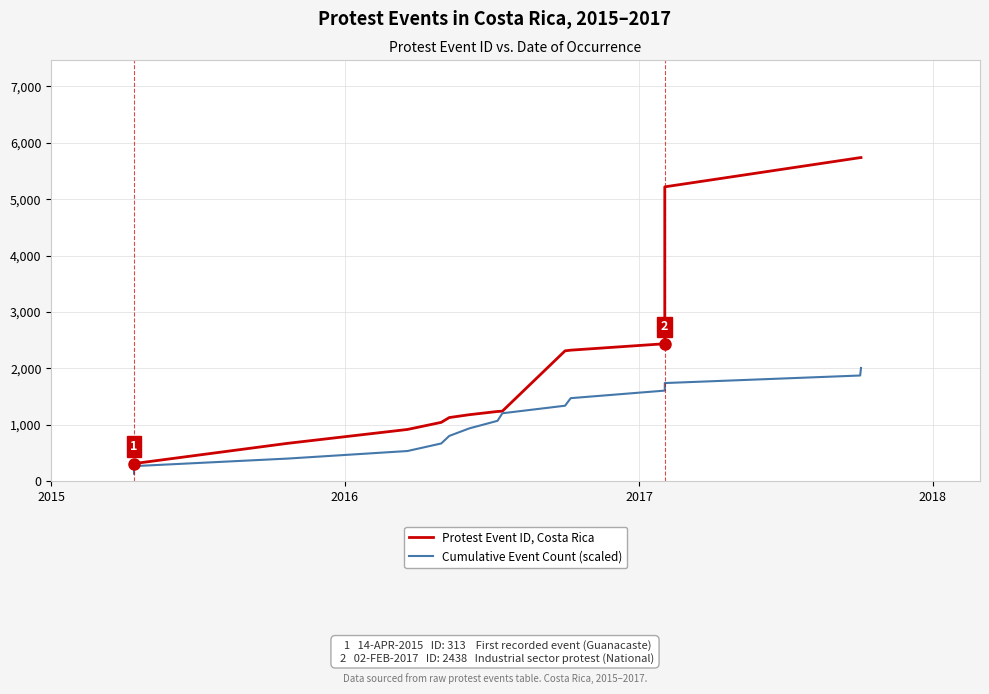

True or false: Cumulative Event Count (scaled) and Protest Event ID, Costa Rica intersect in this chart.

False